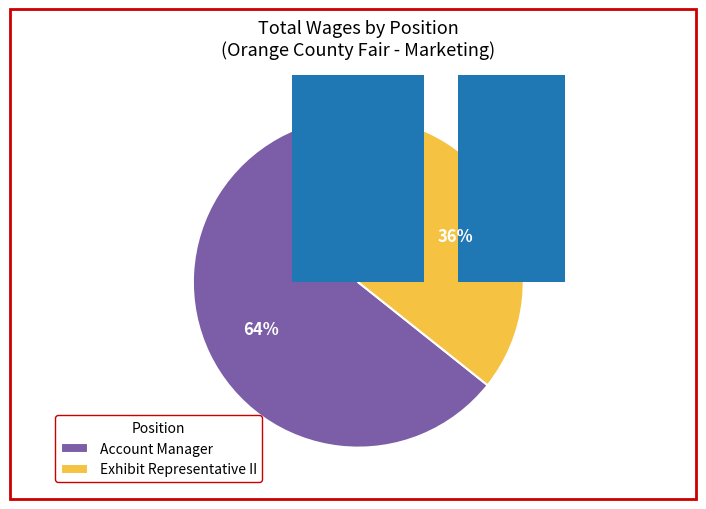

Is the sum of 0 and 1 greater than half?

Yes